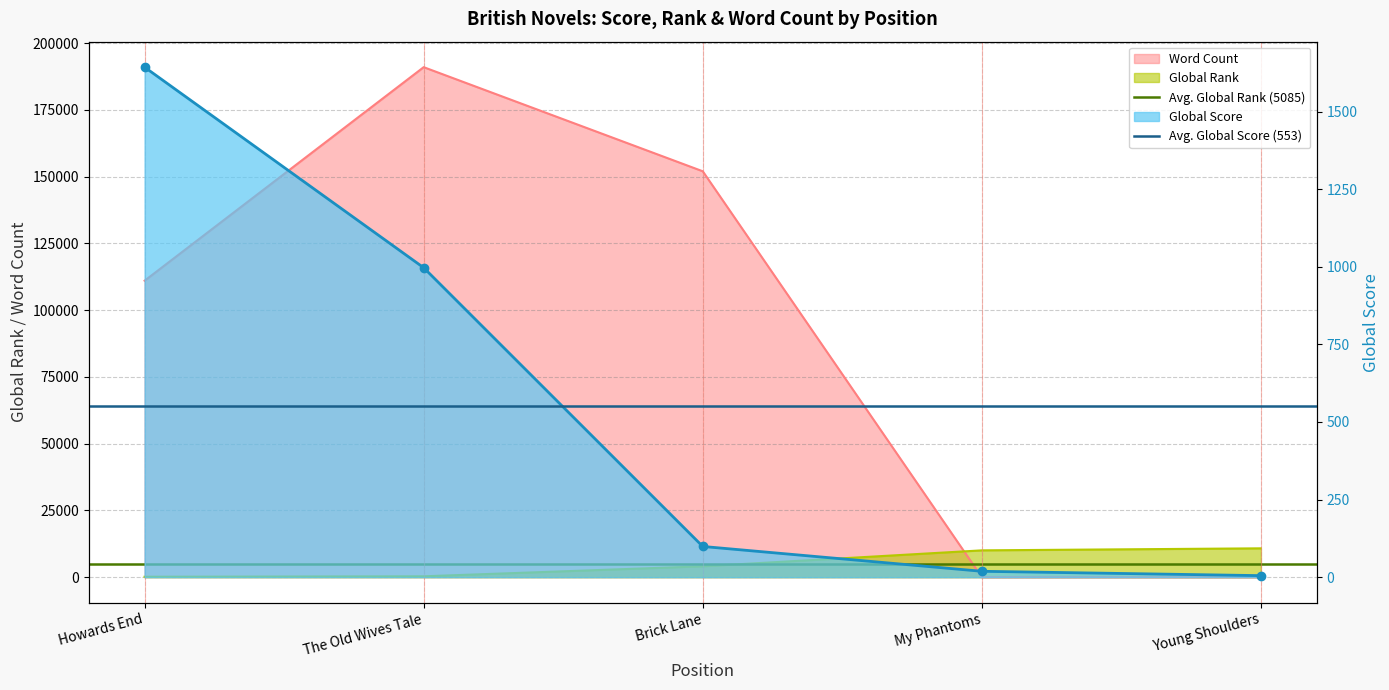

The value of Avg. Global Score (553) at Howards End is 117.6. True or false?

False